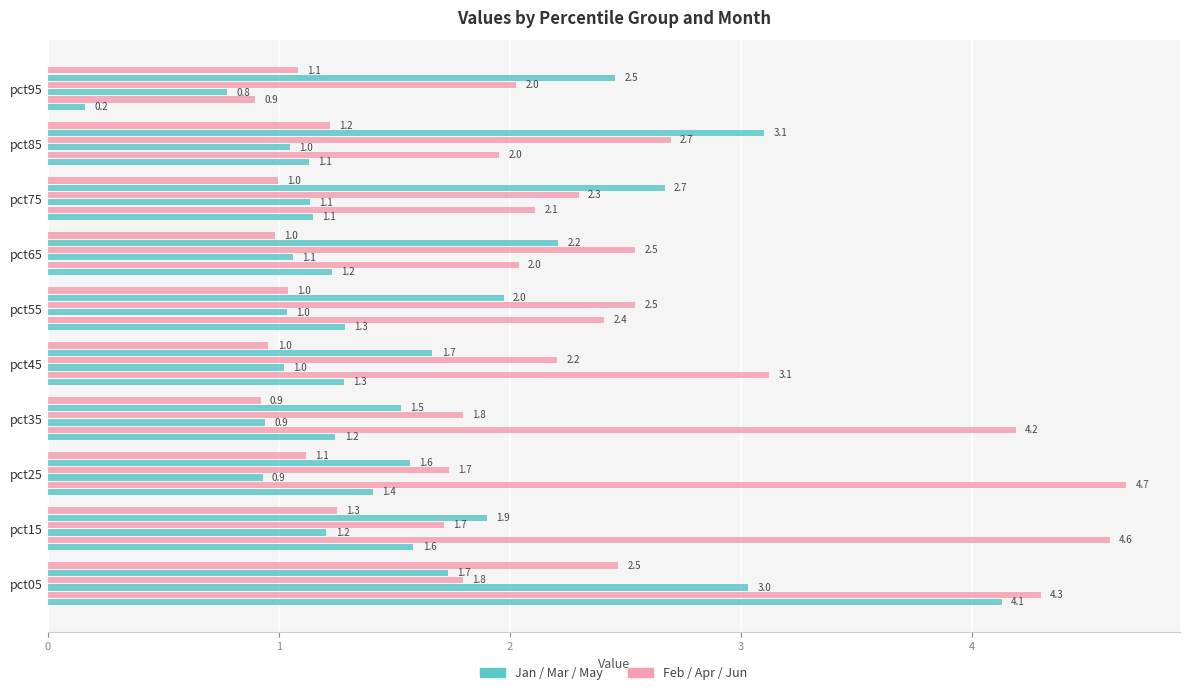

Is it true that Jan equals 1.1 at pct75?

True